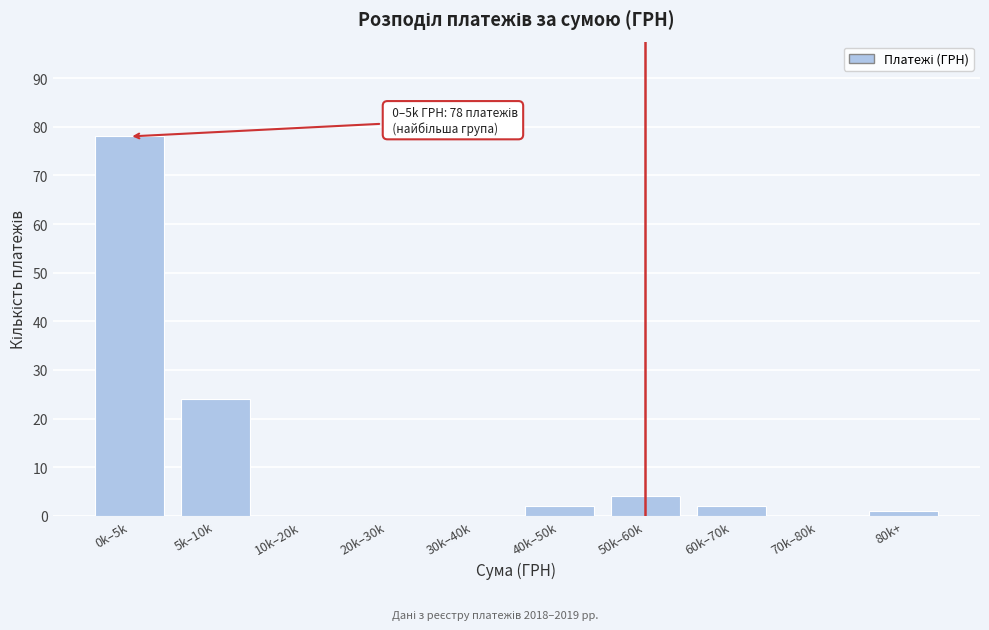

Reading left to right, extract all data points from this chart.

0k–5k=78	5k–10k=24	10k–20k=0	20k–30k=0	30k–40k=0	40k–50k=2	50k–60k=4	60k–70k=2	70k–80k=0	80k+=1